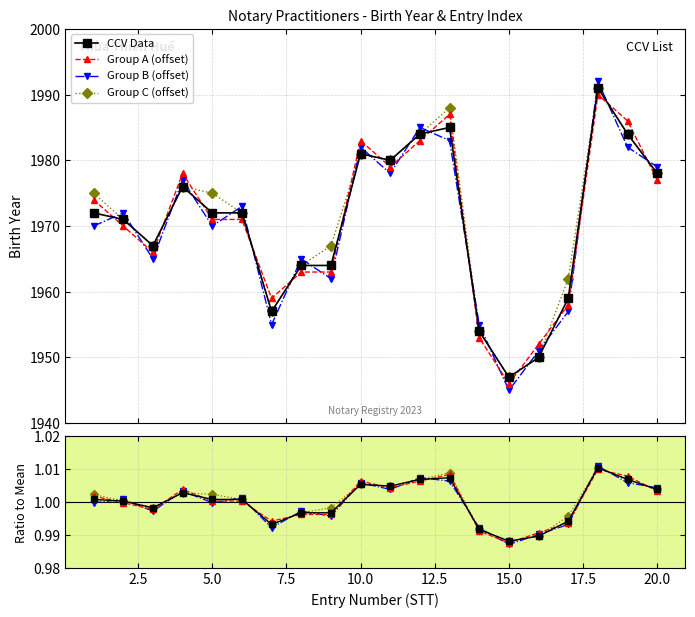

What value does the data have at 1?

1972